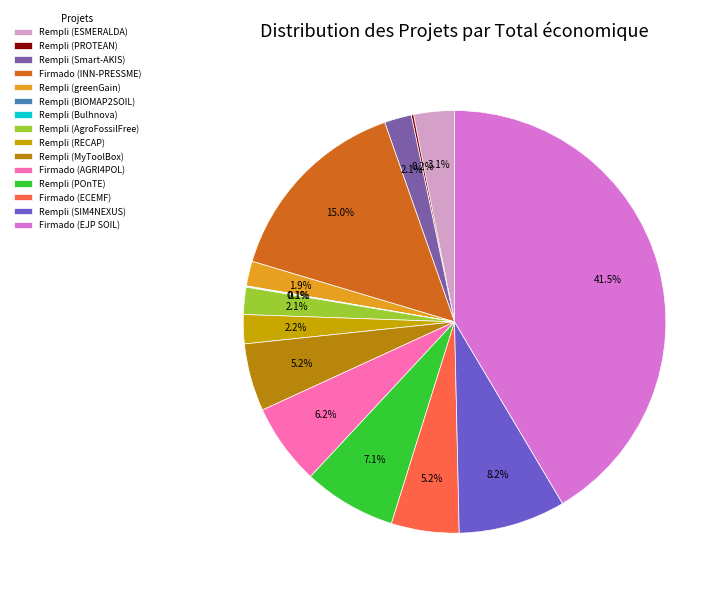

What is the largest slice in the pie chart?

Firmado (EJP SOIL)